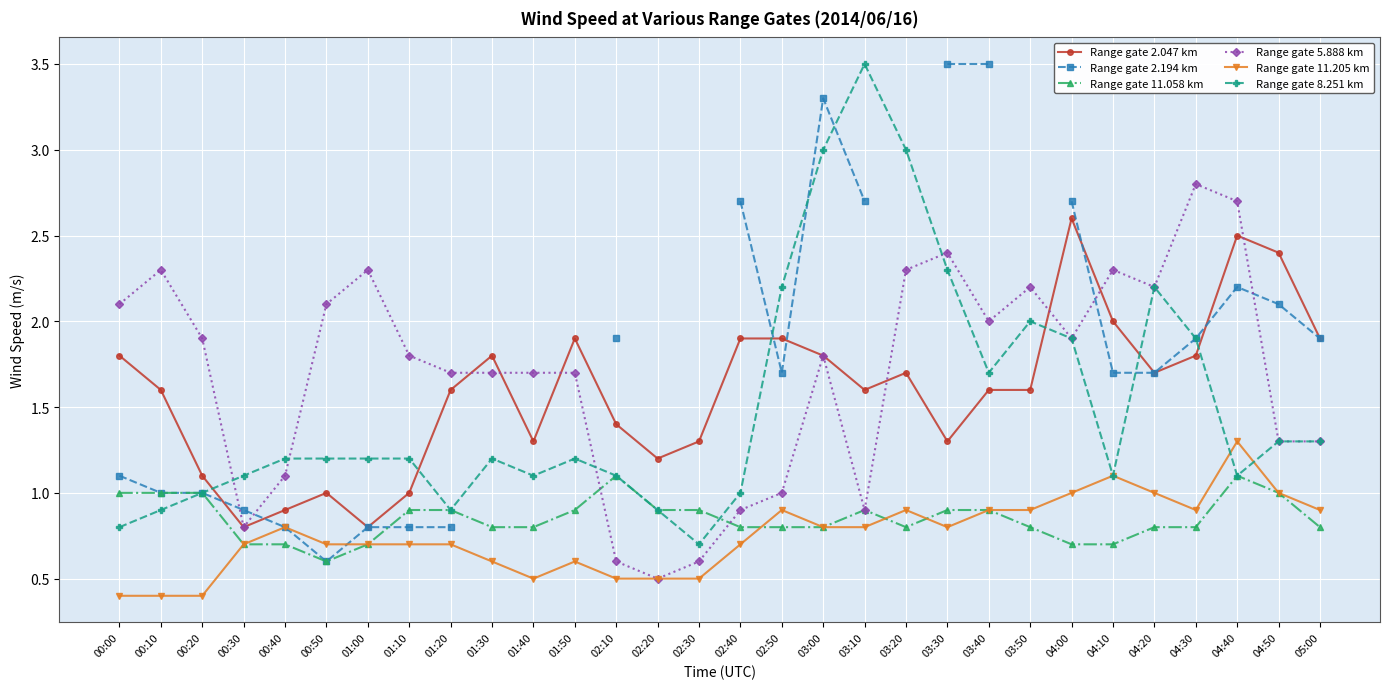

How many data points does each series have?

30